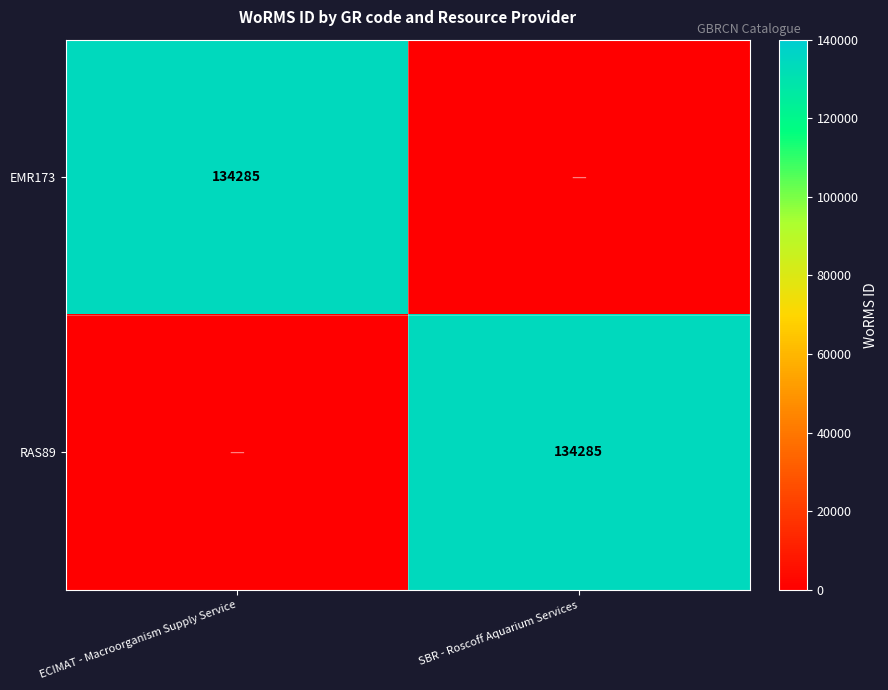

Between SBR - Roscoff Aquarium Services and ECIMAT - Macroorganism Supply Service, which is larger?

ECIMAT - Macroorganism Supply Service